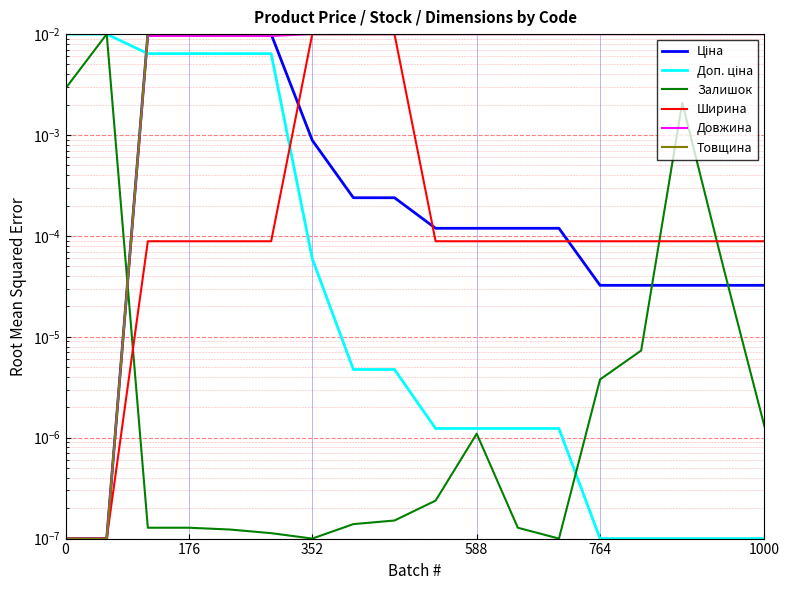

Between 1000 and 352, which is larger?

352